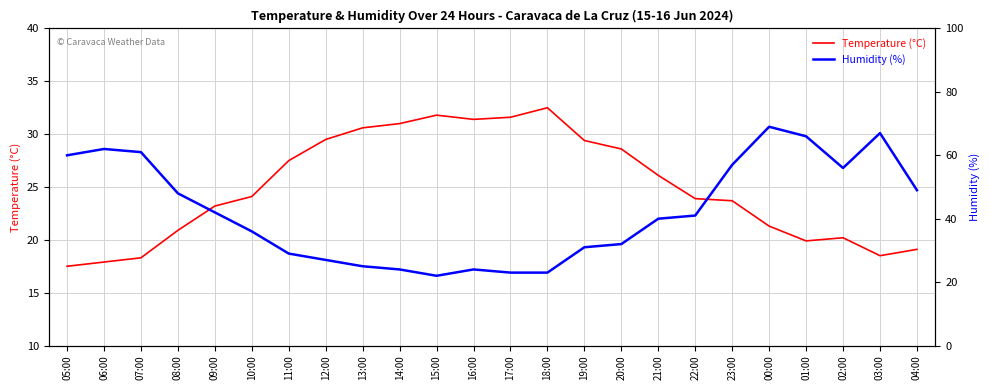

What is the sum of the Temperature (°C) values at 06:00 and 19:00?

47.3